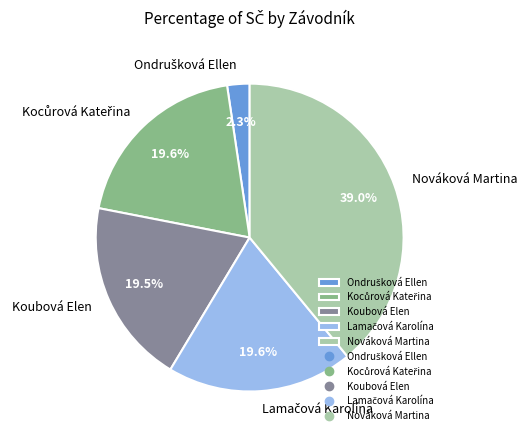

To the nearest percent, what is the difference between the largest and smallest slice percentages?

37%